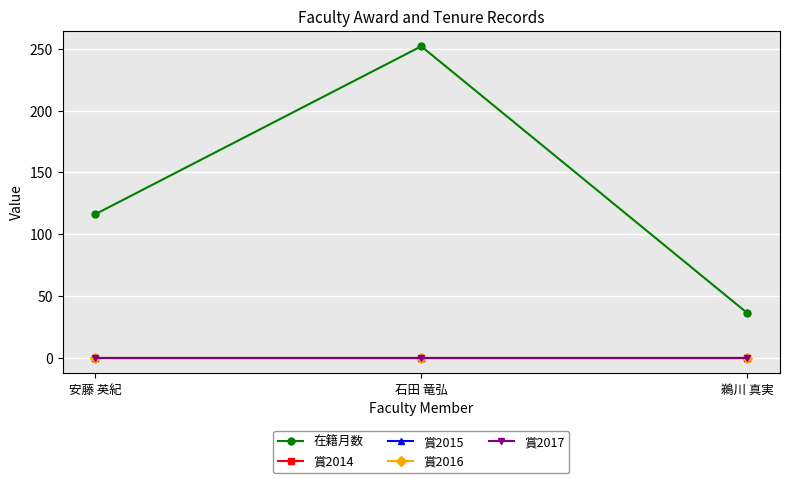

What is the spread (max minus min) of values at 石田 竜弘?

252